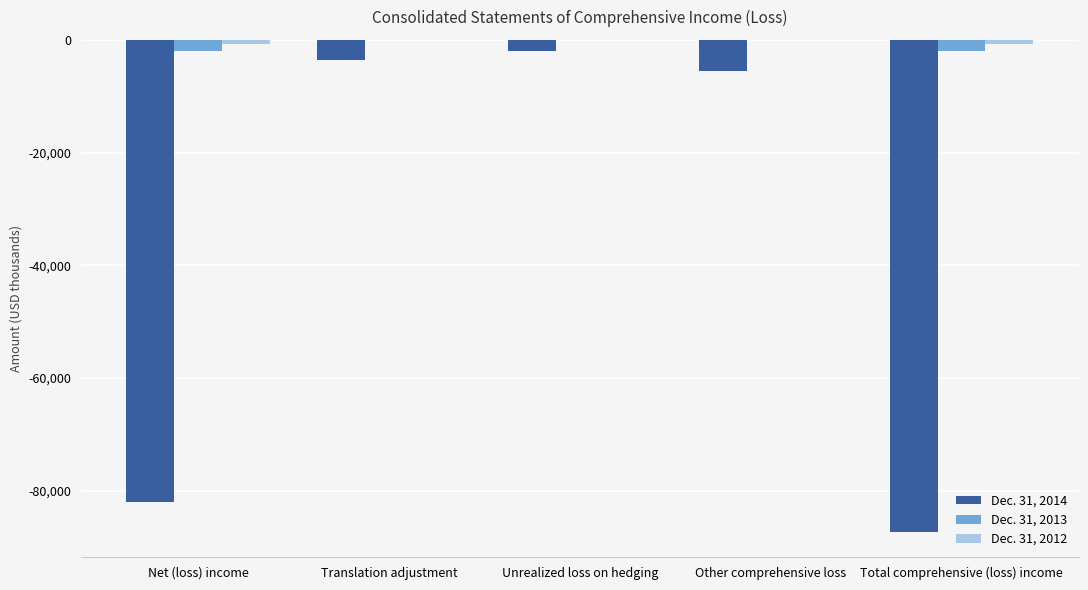

The value of Dec. 31, 2014 at Net (loss) income is -81923. True or false?

True